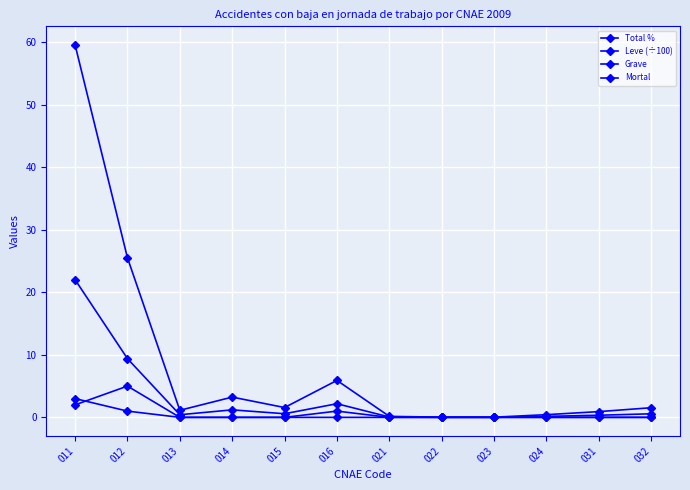

How many lines are shown in the chart?

4